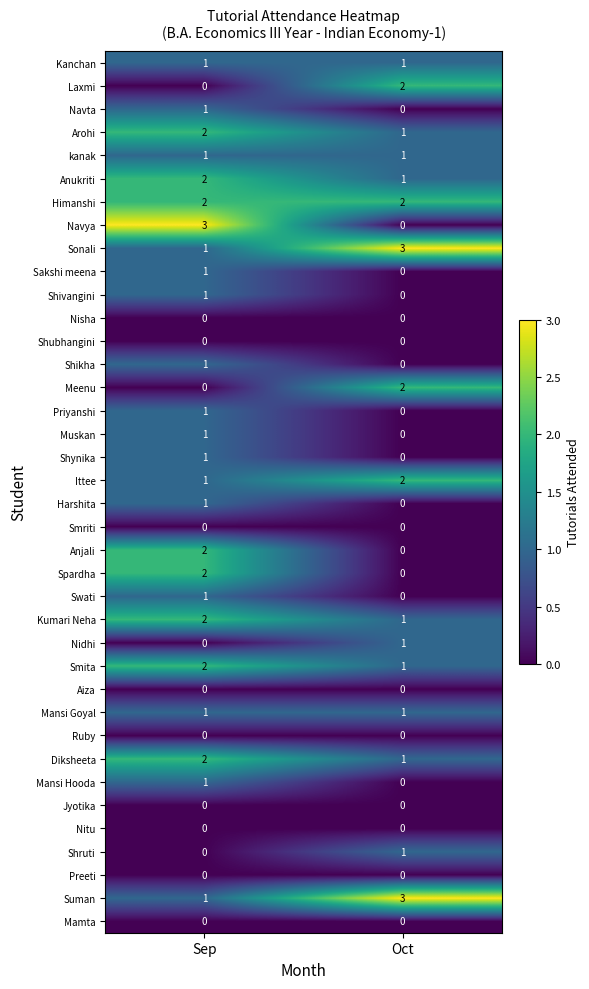

What is the spread (max minus min) of values at Sep?

3